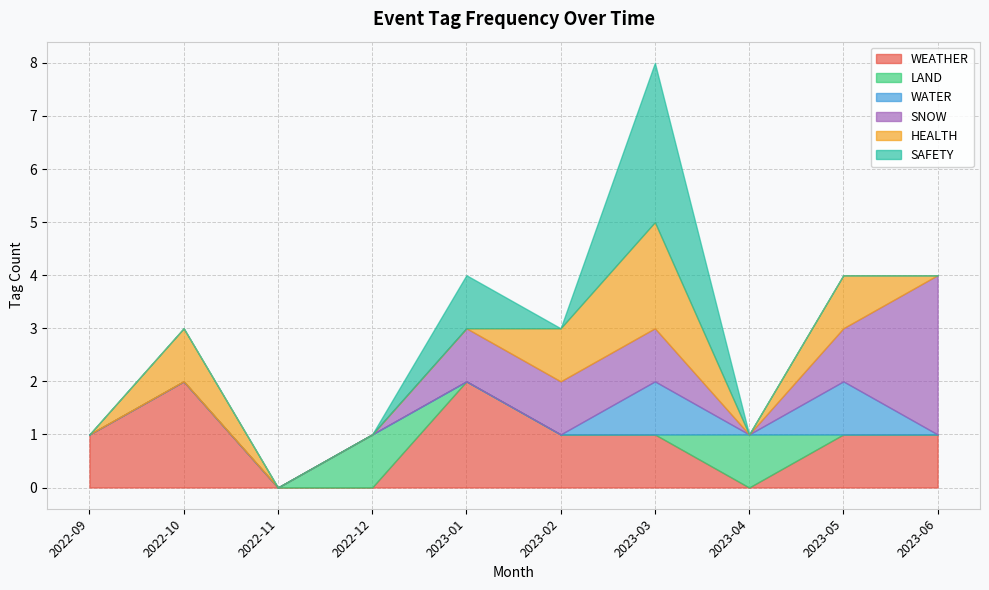

True or false: WEATHER and HEALTH intersect in this chart.

True